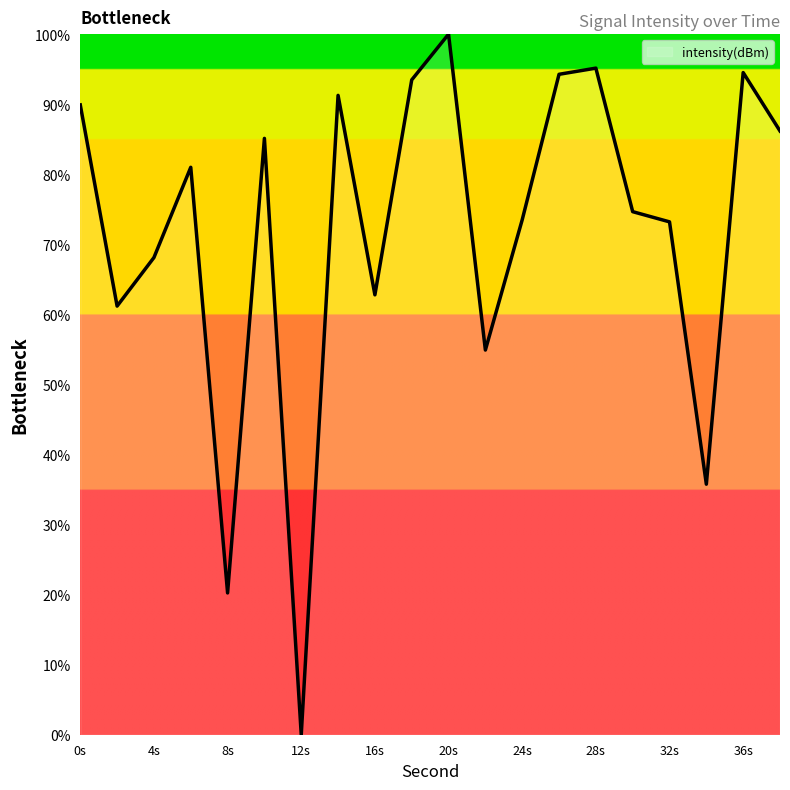

What is the difference between the values at 24s and 4s?

5.4